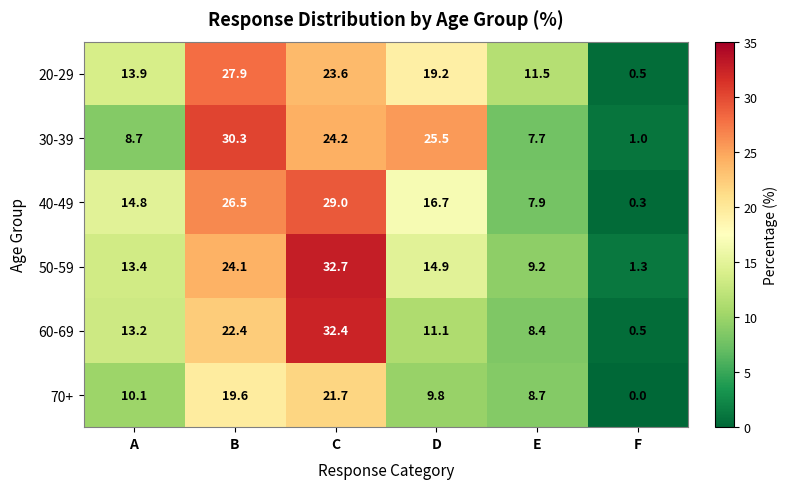

How many distinct data groups are displayed?

6